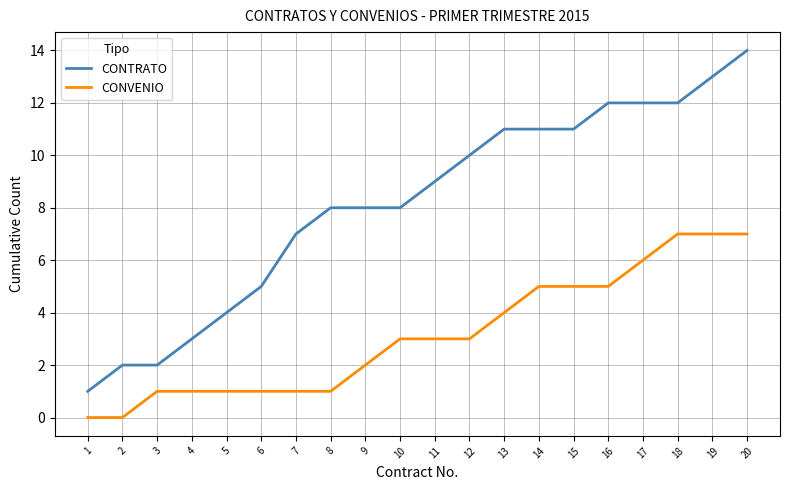

Rank the series at 1 from lowest to highest value.

CONVENIO, CONTRATO